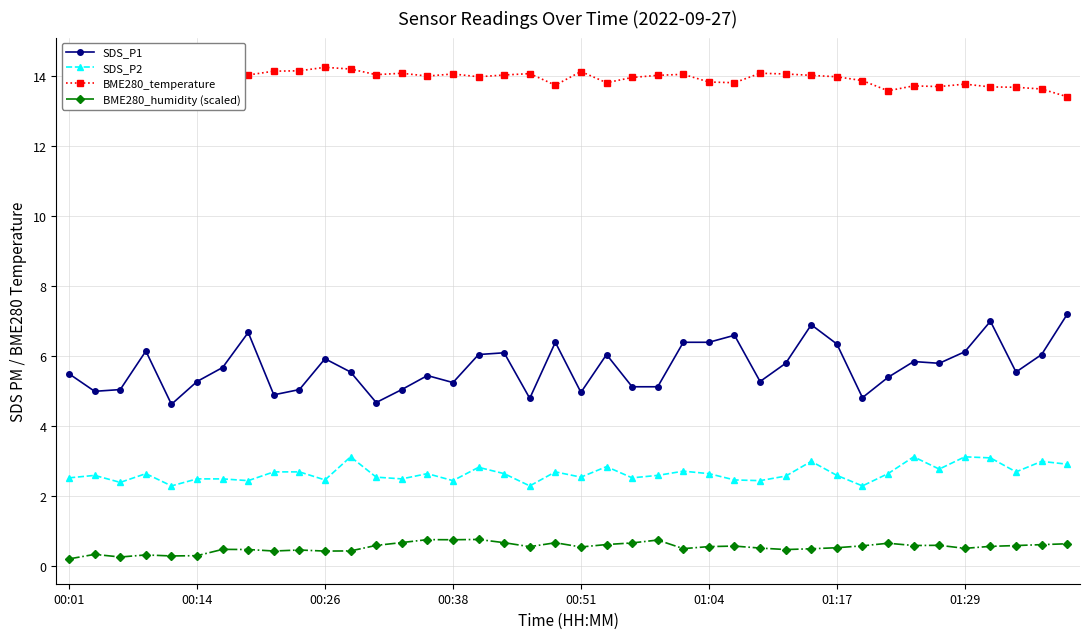

True or false: BME280_humidity (scaled) has more than 1 points higher than both neighbors.

True